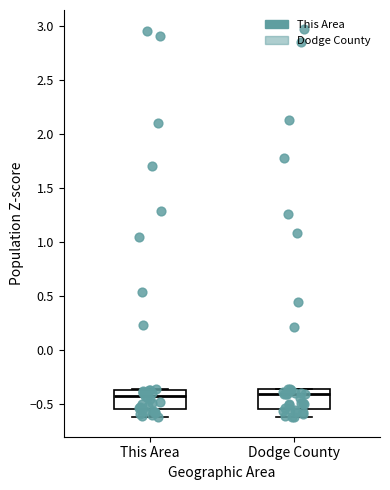

Where is the upper edge of the box for This Area on the y-axis? The values are not printed on the chart, so give them approximately, as read against the axis.

-0.35